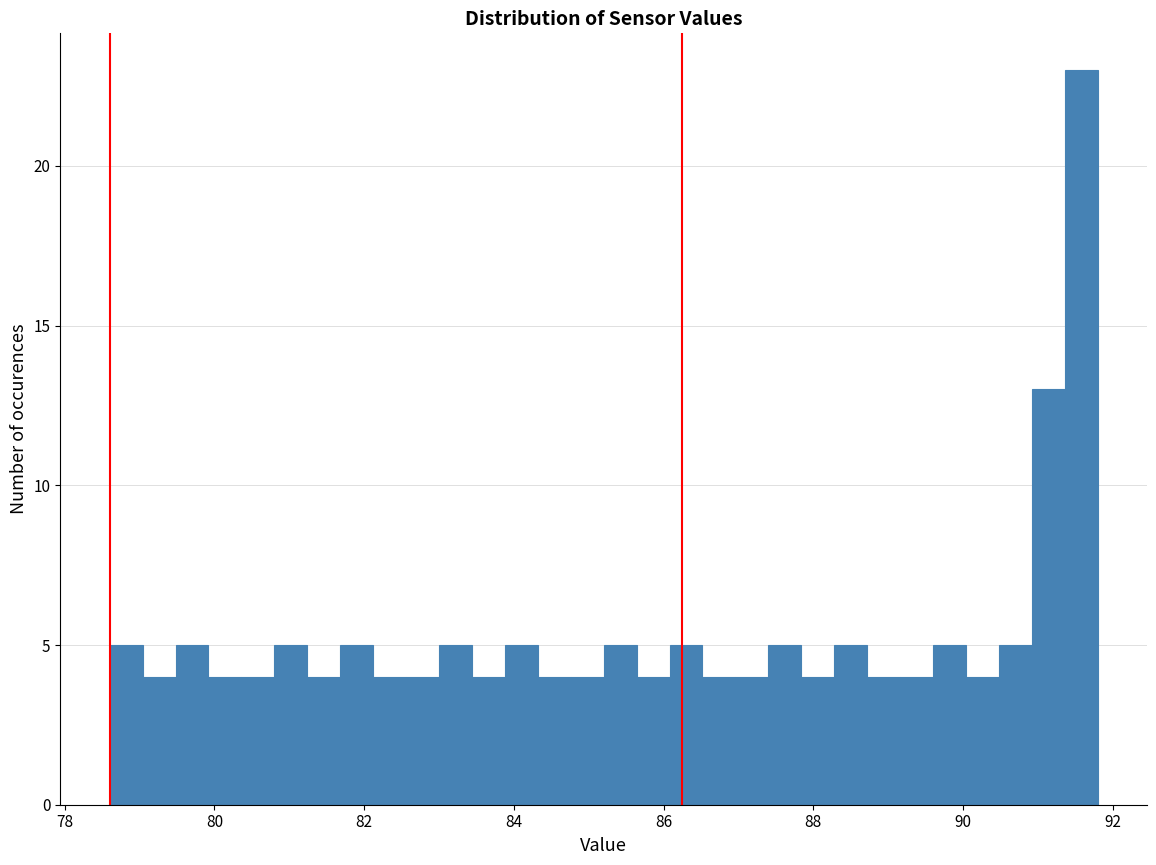

Read against the x-axis, roughly where is the centre of the tallest bar?

91.6